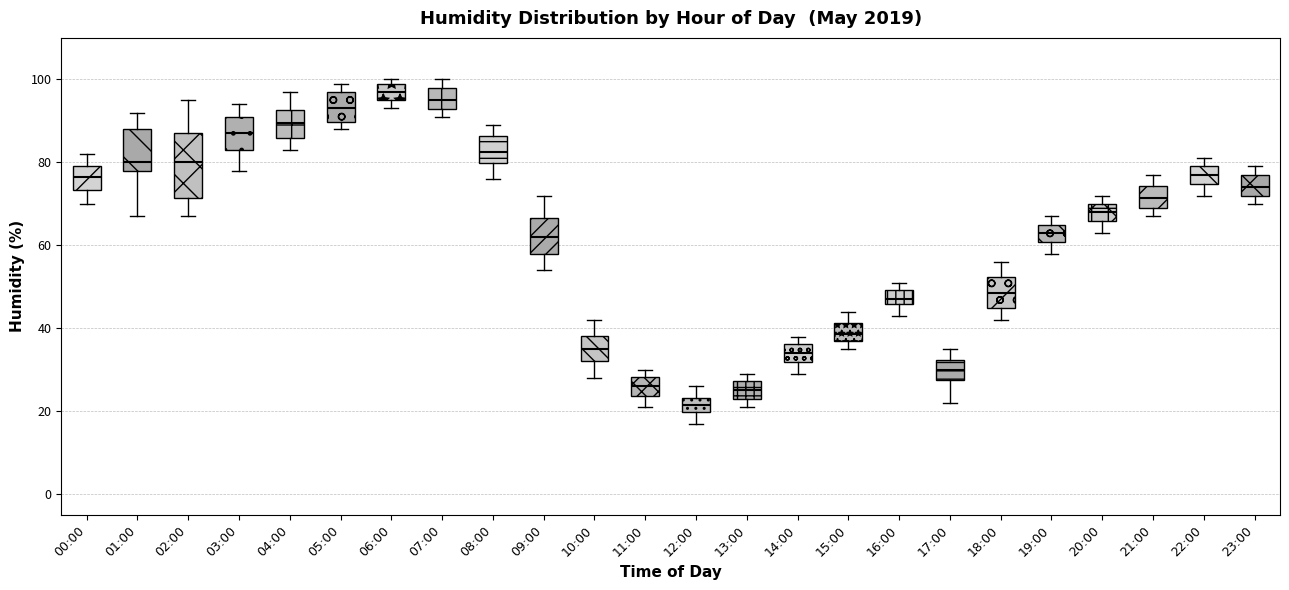

Which box has the highest median line?

06:00